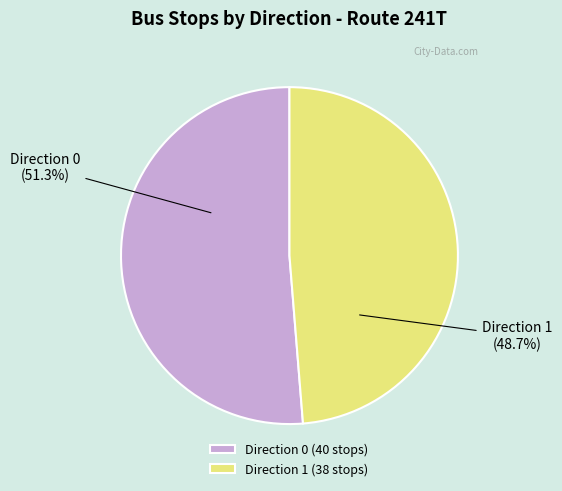

What is the smallest slice in the pie chart?

Direction 1